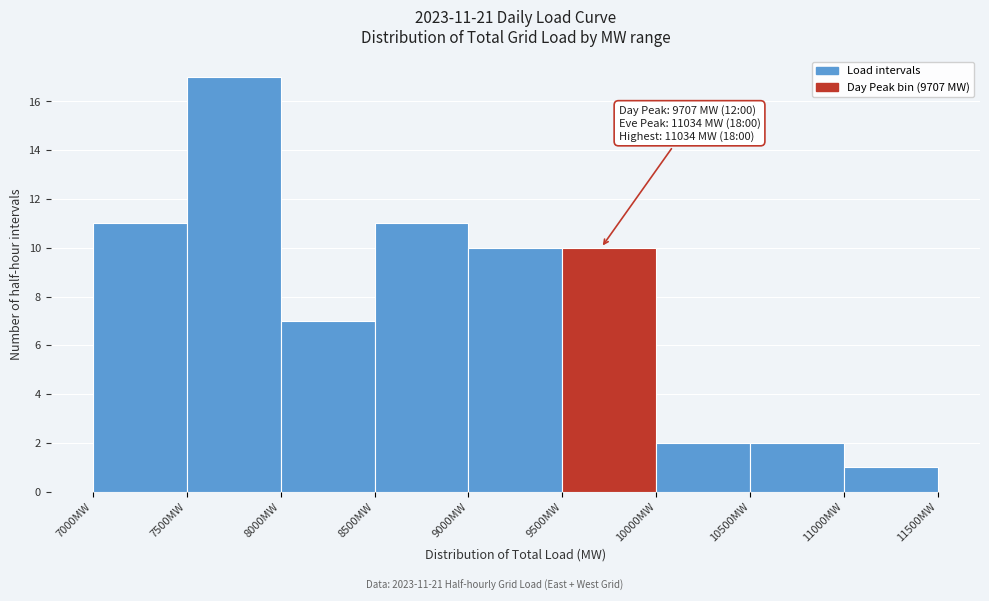

Which range on the x-axis has the tallest bar?

7500 to 8000